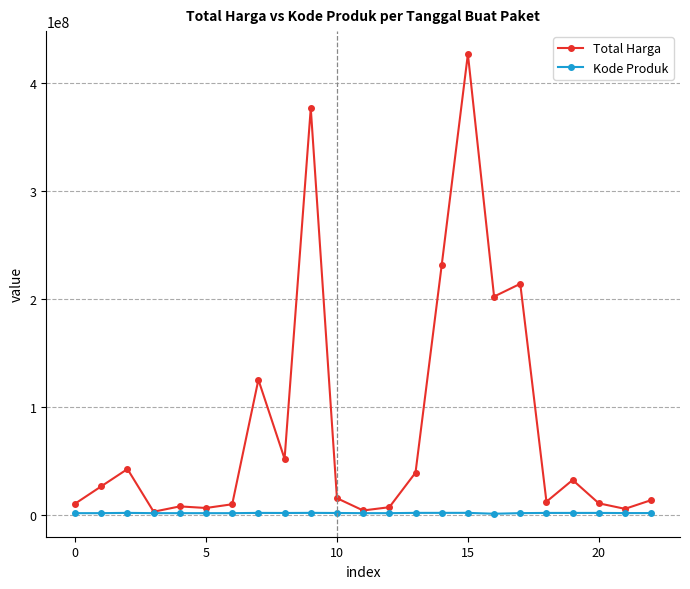

How many data points in Total Harga are less than 15125000?

11